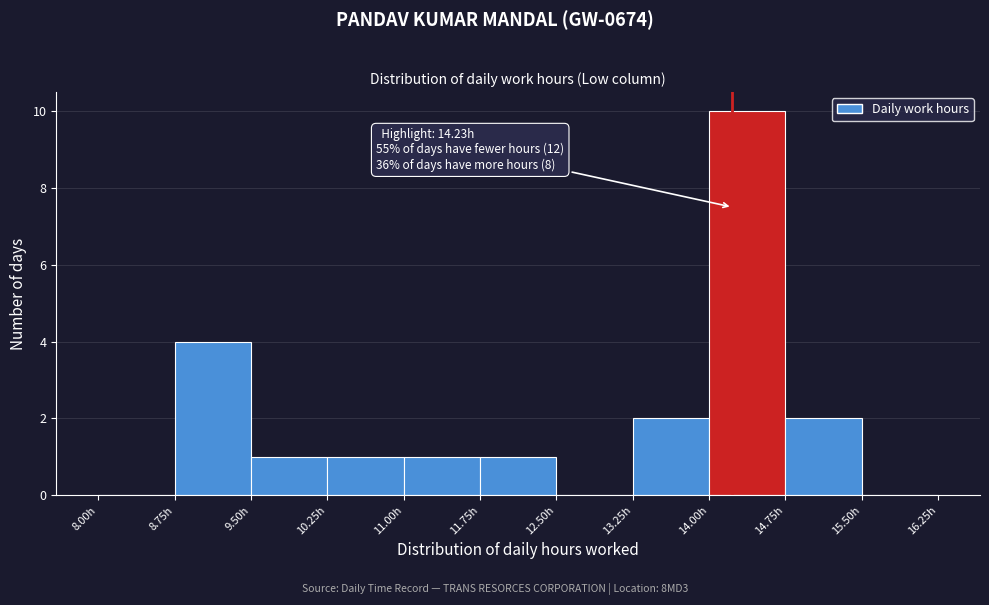

Which range on the x-axis has the tallest bar?

14.00 to 14.75